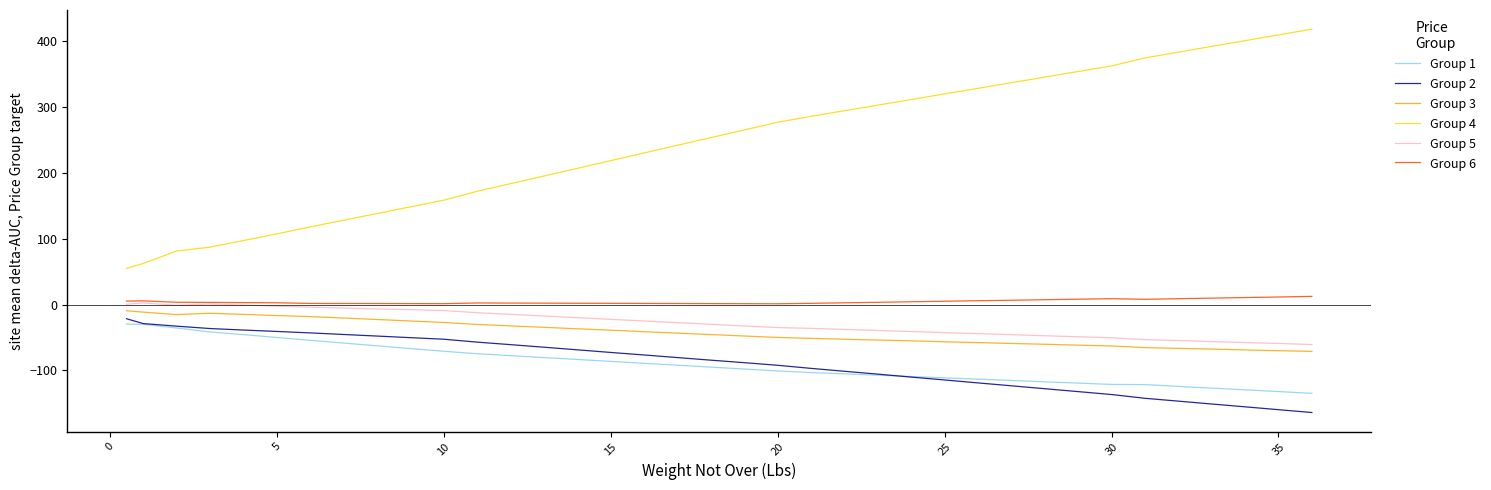

What is the maximum value shown in the chart?

417.8